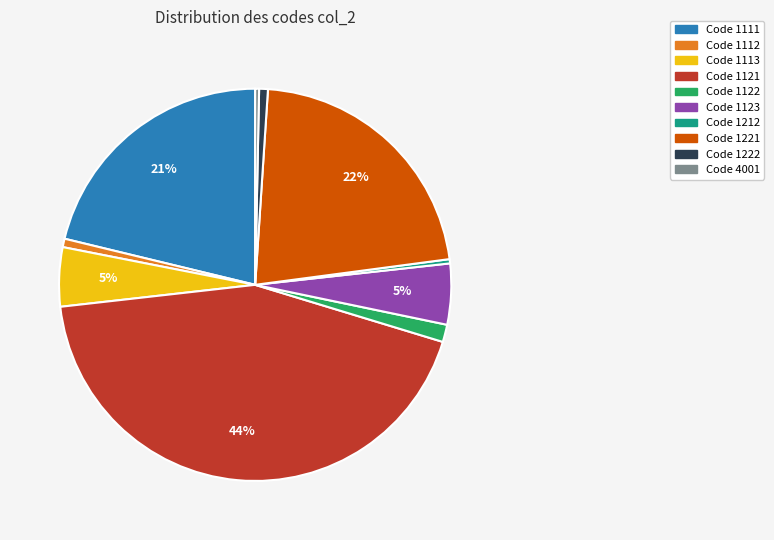

Is there any slice that represents more than half of the pie?

No